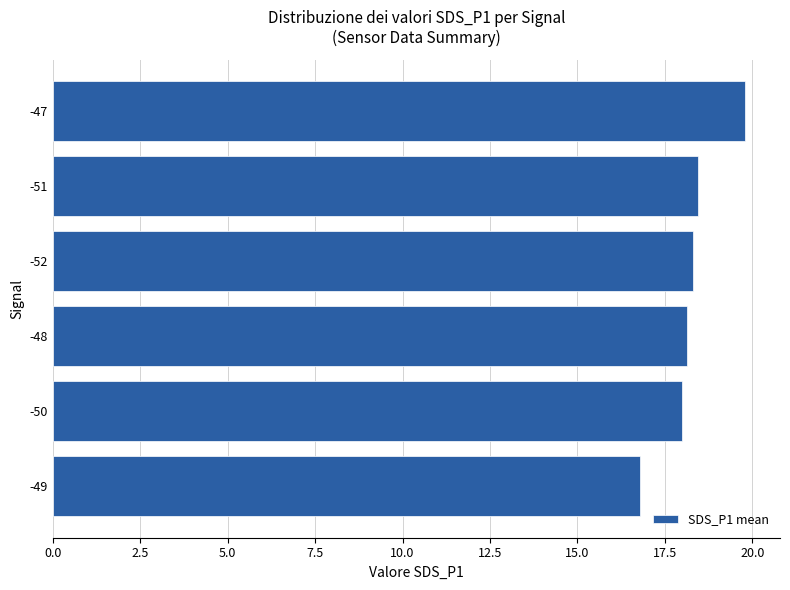

What value does the data have at -50?

18.0